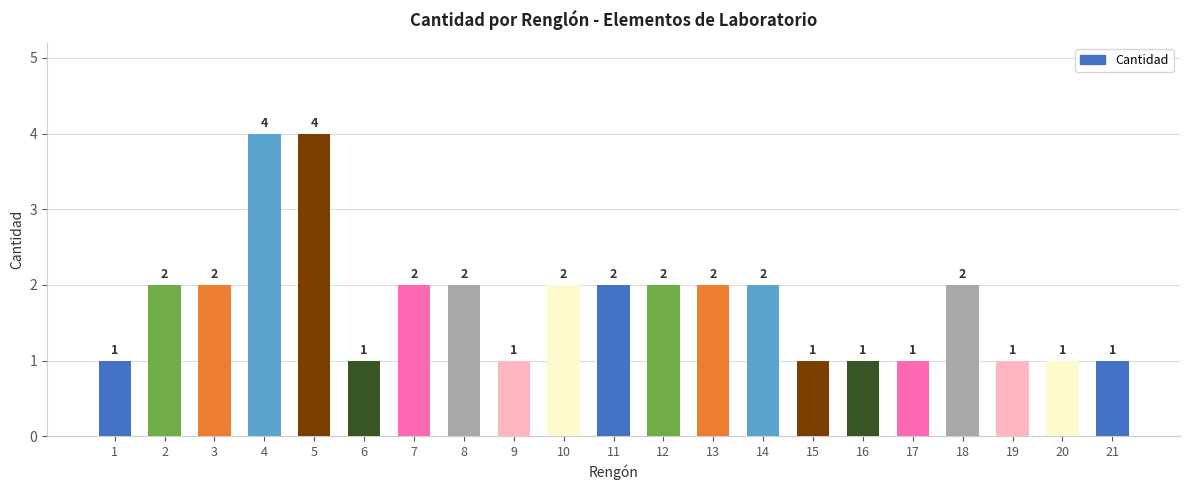

Reading left to right, what are all the values shown in this chart?

1	2	2	4	4	1	2	2	1	2	2	2	2	2	1	1	1	2	1	1	1